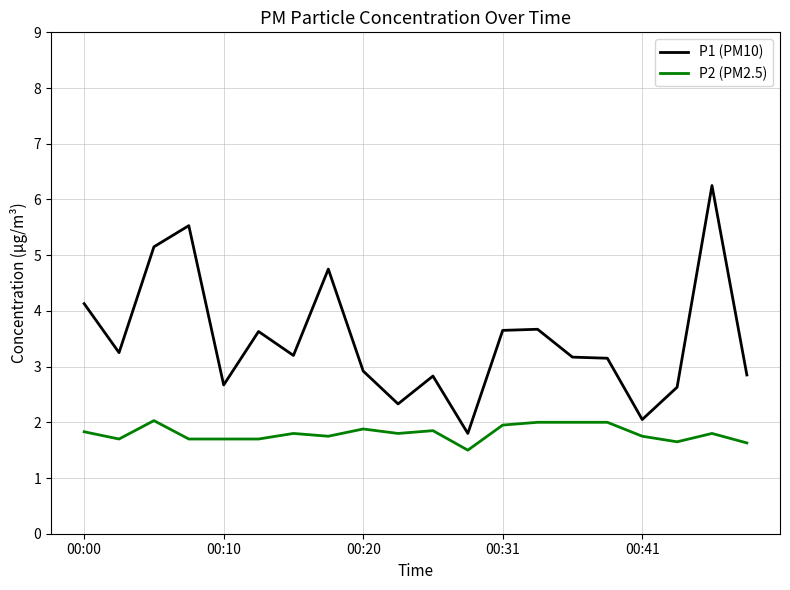

True or false: P2 (PM2.5) and P1 (PM10) cross at least once.

False